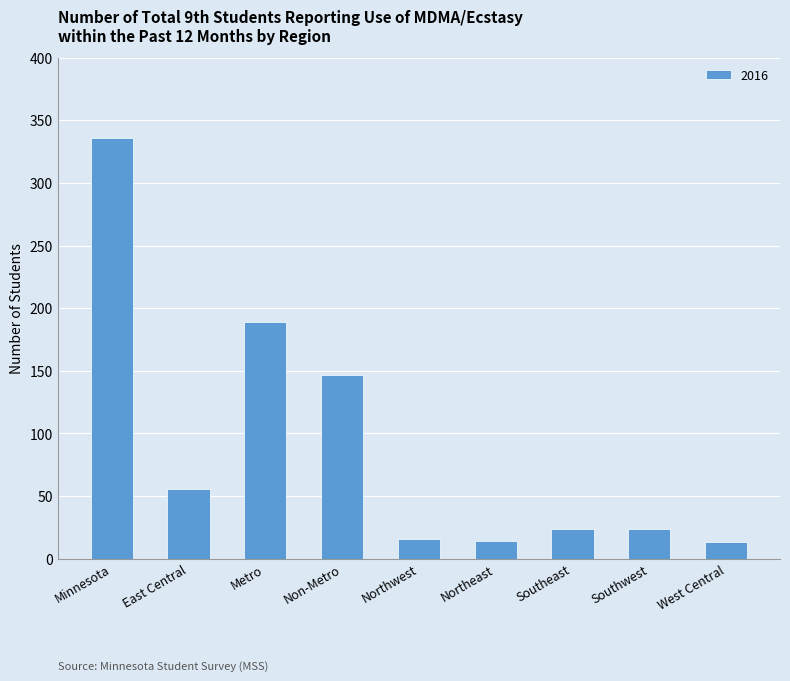

What is the label of the 7th bar from the left?

Southeast